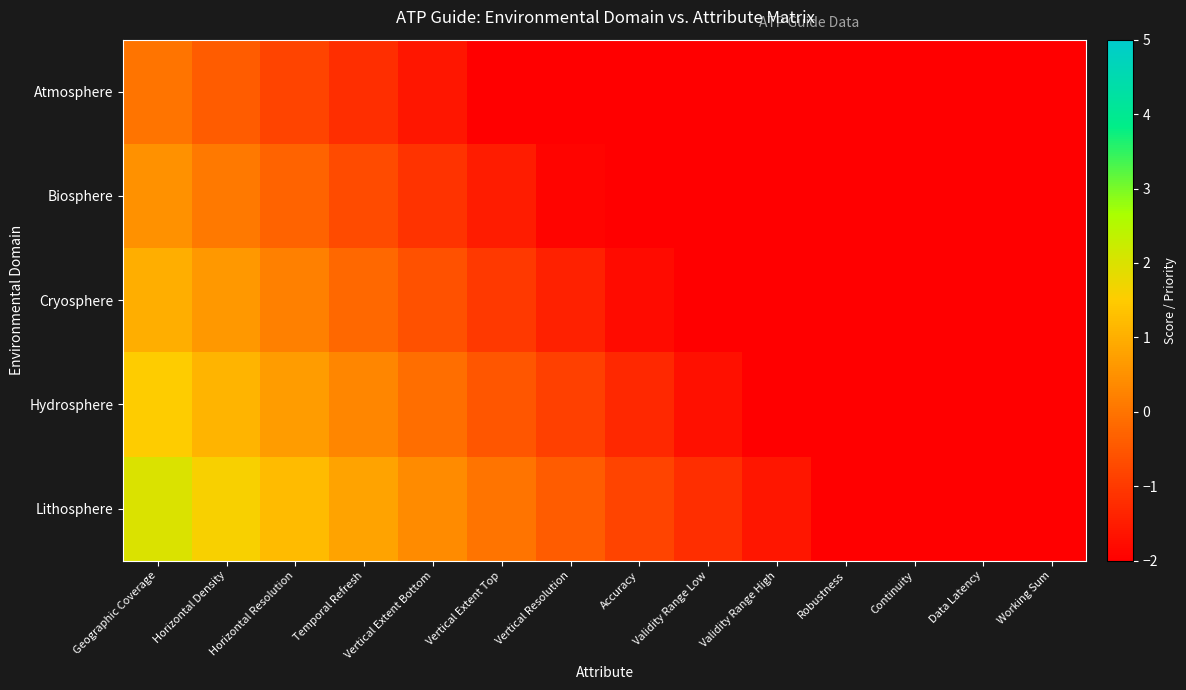

What is the difference between the highest and lowest values at Horizontal Density?

2.0